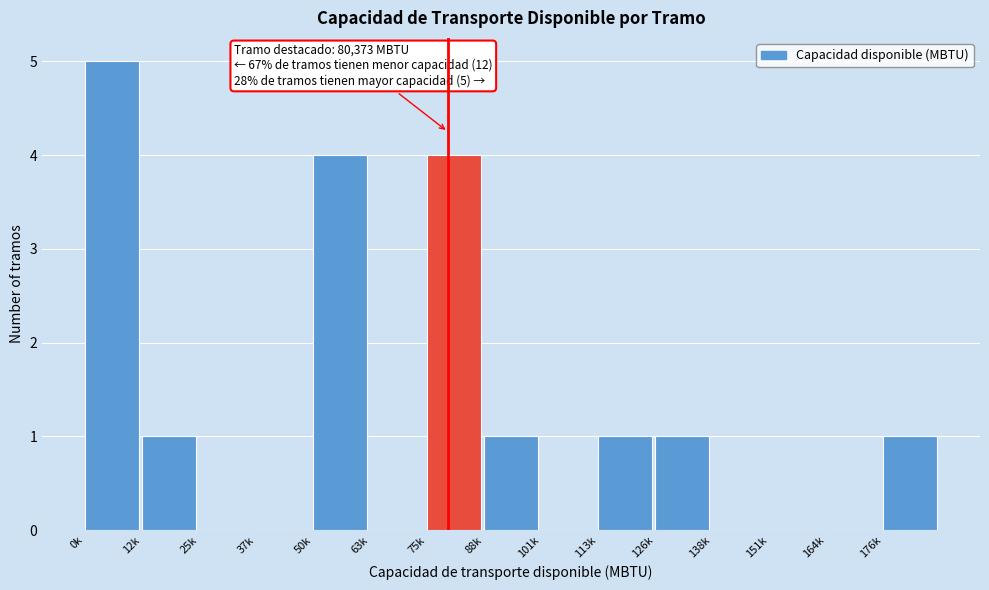

Reading left to right, list all the values displayed in this chart.

0k=5	12k=1	25k=0	37k=0	50k=4	63k=0	75k=4	88k=1	101k=0	113k=1	126k=1	138k=0	151k=0	164k=0	176k=1